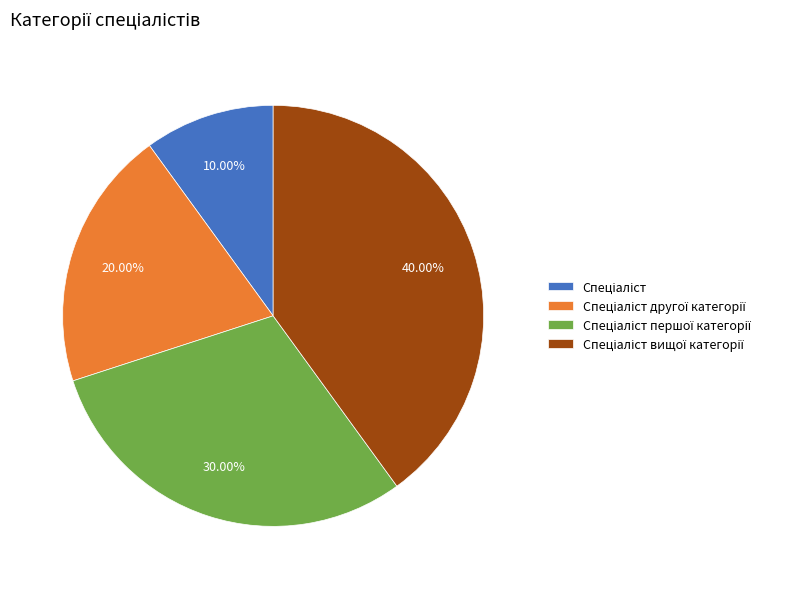

Does any single category account for the majority?

No